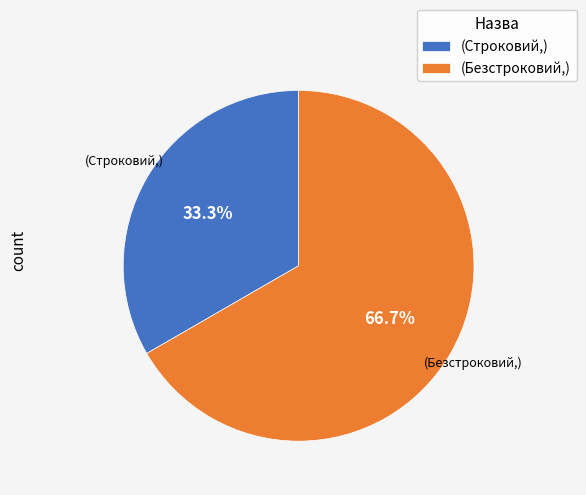

Is there any slice that represents more than half of the pie?

Yes